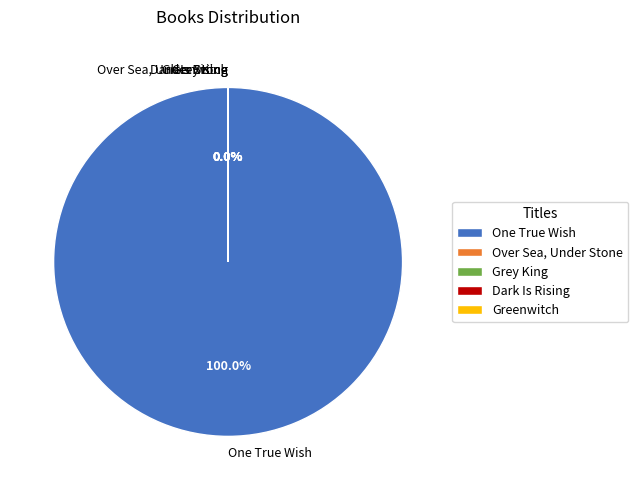

Does One True Wish account for over 50% of the chart?

Yes